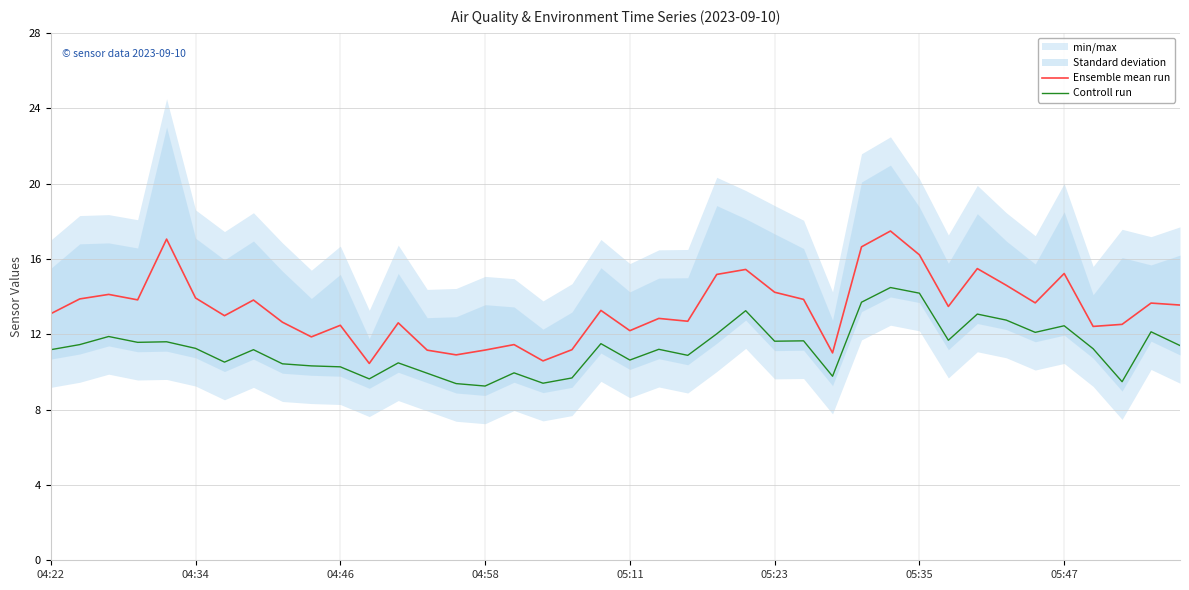

Reading left to right, transcribe all the data shown in this chart.

Ensemble mean run: 13.1	13.9	14.1	13.8	17.1	13.9	13.0	13.8	12.6	11.9	12.5	10.4	12.6	11.2	10.9	11.2	11.4	10.6	11.2	13.3	12.2	12.8	12.7	15.2	15.4	14.2	13.9	11.0	16.6	17.5	16.2	13.5	15.5	14.6	13.7	15.2	12.4	12.5	13.7	13.6
Controll run: 11.2	11.4	11.9	11.6	11.6	11.2	10.5	11.2	10.4	10.3	10.3	9.6	10.5	9.9	9.4	9.2	9.9	9.4	9.7	11.5	10.6	11.2	10.9	12.0	13.2	11.6	11.7	9.8	13.7	14.5	14.2	11.7	13.1	12.8	12.1	12.4	11.2	9.5	12.1	11.4